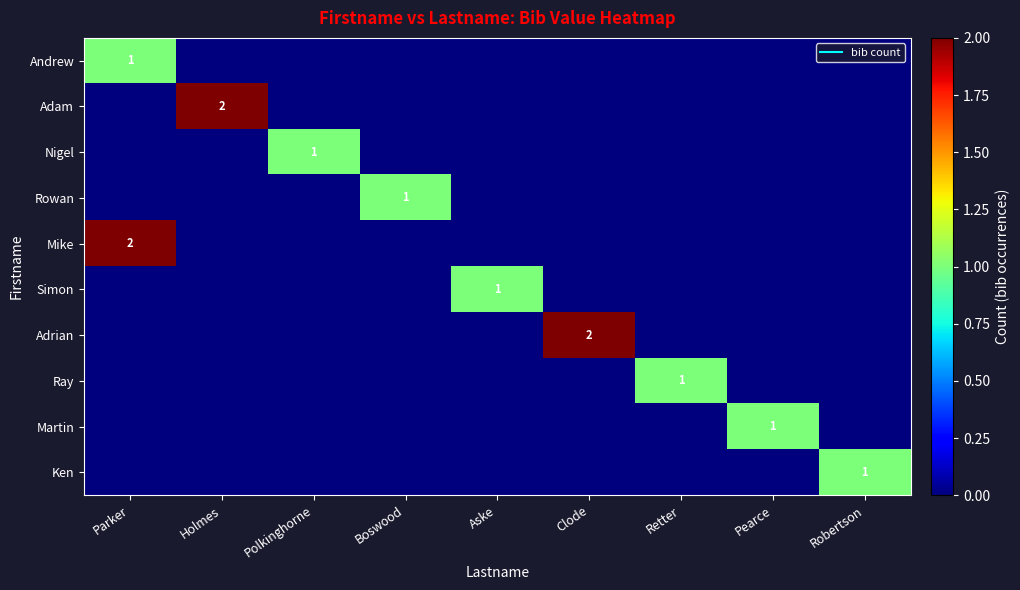

Which series has the largest total across all categories?

Adam